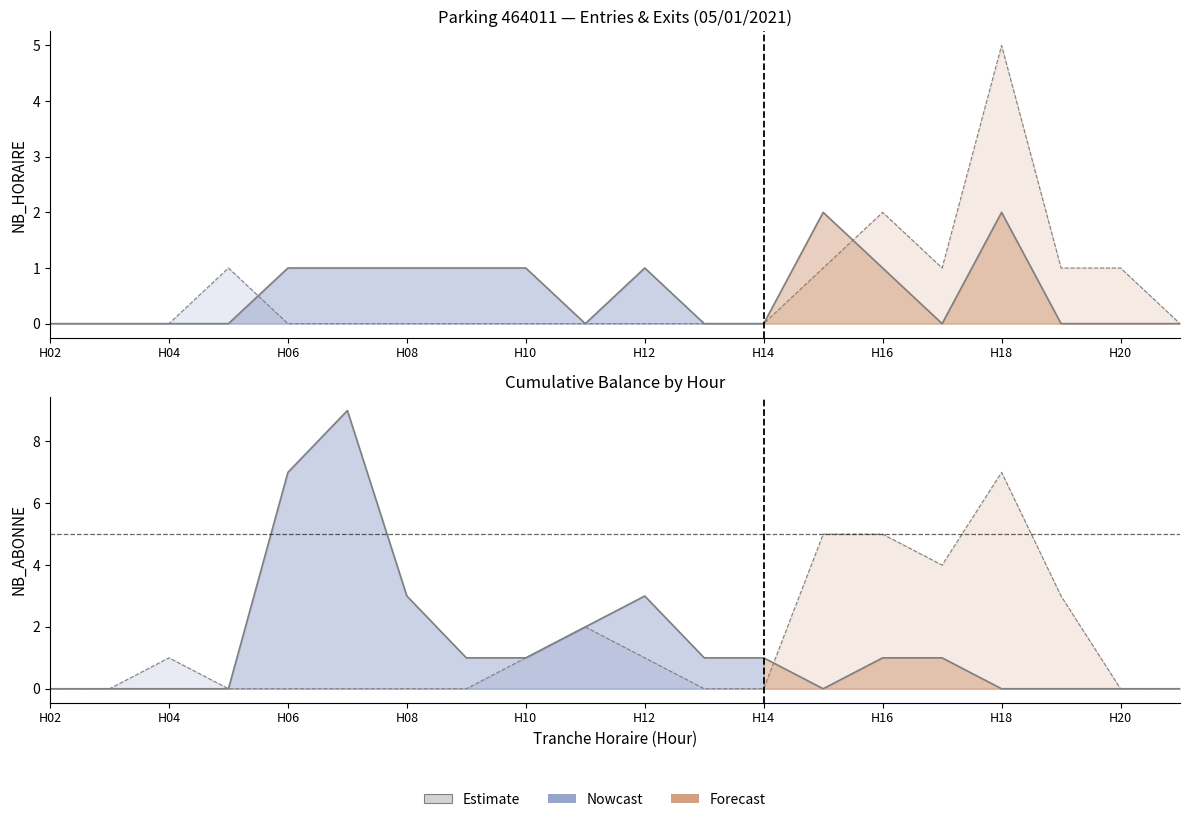

How many interior local peaks (higher than both neighbors) does the data have?

3